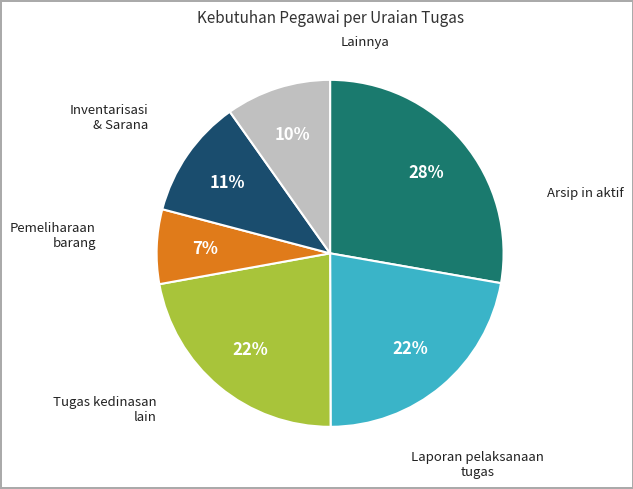

Is there any slice that represents more than half of the pie?

No